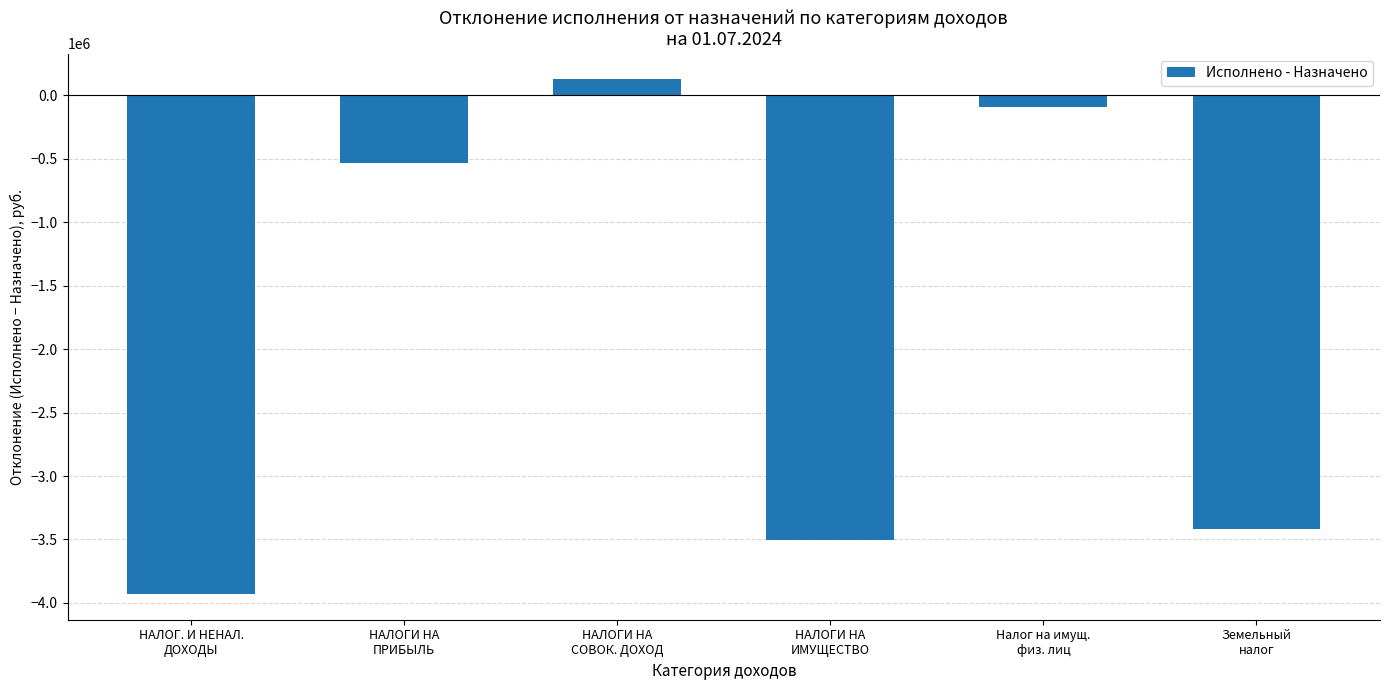

Rank the categories by value from lowest to highest.

НАЛОГ. И НЕНАЛ.
ДОХОДЫ, НАЛОГИ НА
ИМУЩЕСТВО, Земельный
налог, НАЛОГИ НА
ПРИБЫЛЬ, Налог на имущ.
физ. лиц, НАЛОГИ НА
СОВОК. ДОХОД